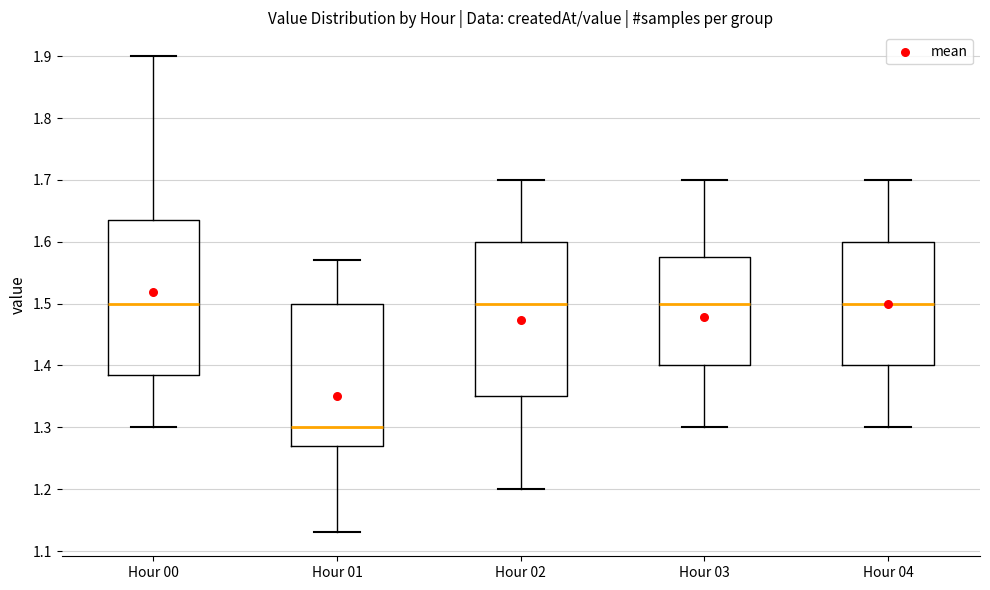

Reading left to right, read every box against the y-axis: the position of its median line, the range the box covers, and the ends of its whiskers. The values are not printed on the chart, so give them approximately, as read against the axis.

Hour 00: median 1.50, box 1.39 to 1.64, whiskers 1.30 to 1.90
Hour 01: median 1.30, box 1.27 to 1.50, whiskers 1.13 to 1.57
Hour 02: median 1.50, box 1.35 to 1.60, whiskers 1.20 to 1.70
Hour 03: median 1.50, box 1.40 to 1.58, whiskers 1.30 to 1.70
Hour 04: median 1.50, box 1.40 to 1.60, whiskers 1.30 to 1.70